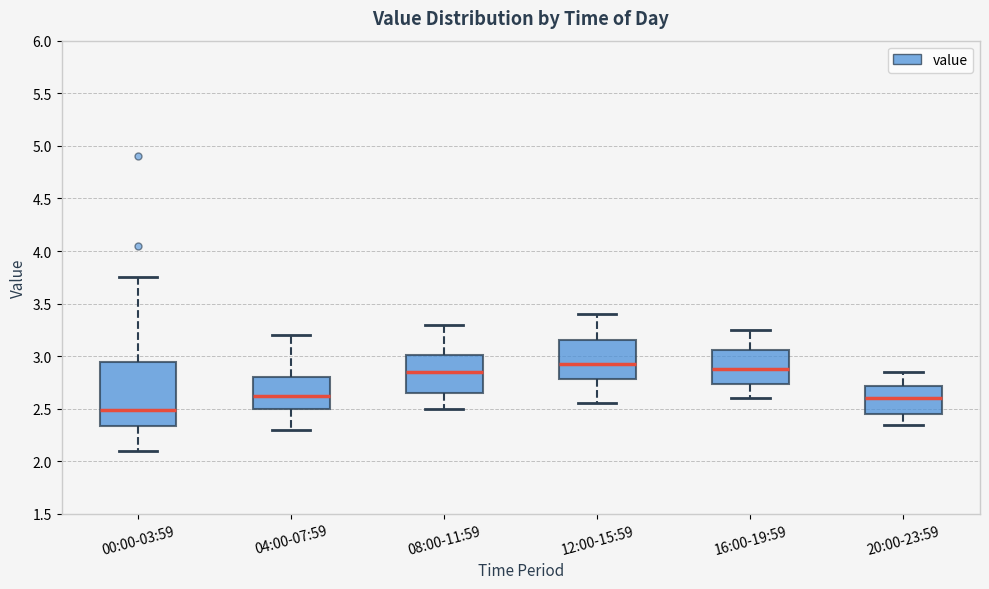

Reading left to right, read every box against the y-axis: the position of its median line, the range the box covers, and the ends of its whiskers. The values are not printed on the chart, so give them approximately, as read against the axis.

00:00-03:59: median 2.50, box 2.35 to 2.95, whiskers 2.10 to 3.75
04:00-07:59: median 2.65, box 2.50 to 2.80, whiskers 2.30 to 3.20
08:00-11:59: median 2.85, box 2.65 to 3.00, whiskers 2.50 to 3.30
12:00-15:59: median 2.95, box 2.80 to 3.15, whiskers 2.55 to 3.40
16:00-19:59: median 2.90, box 2.75 to 3.05, whiskers 2.60 to 3.25
20:00-23:59: median 2.60, box 2.45 to 2.70, whiskers 2.35 to 2.85